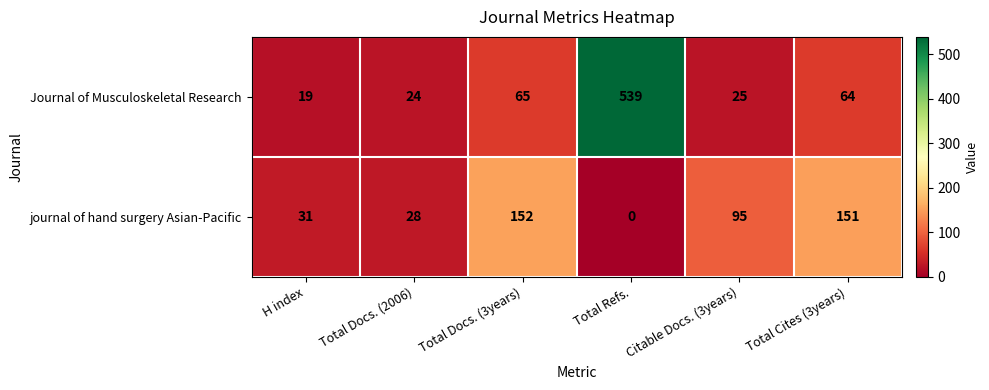

Reading left to right, extract all data points from this chart.

Journal of Musculoskeletal Research: 19	24	65	539	25	64
journal of hand surgery Asian-Pacific: 31	28	152	0	95	151